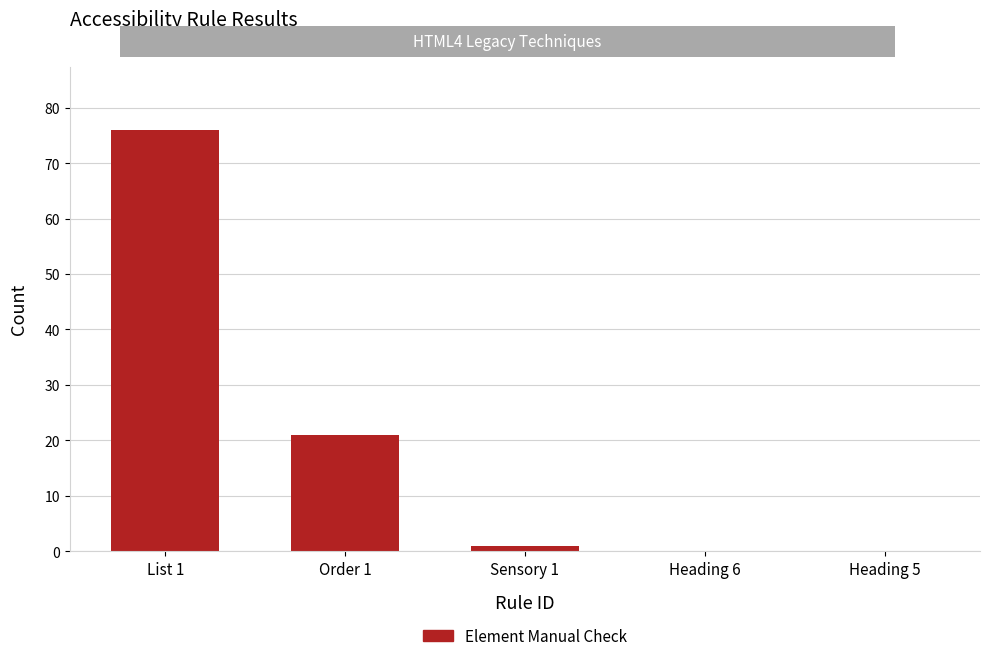

Between List 1 and Heading 5, which is larger?

List 1